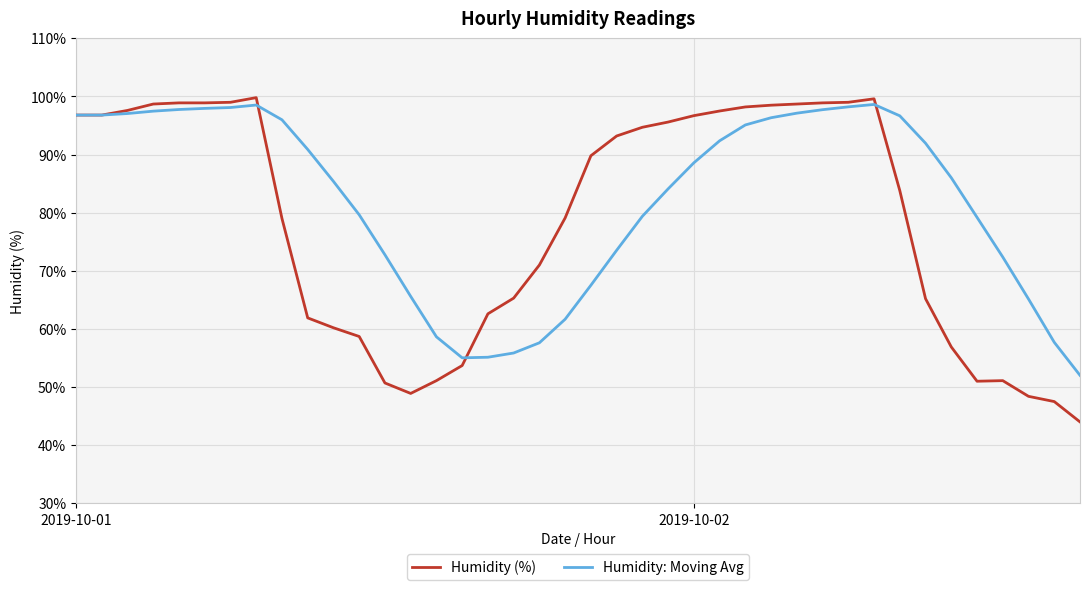

What is the maximum value shown in the chart?

99.8